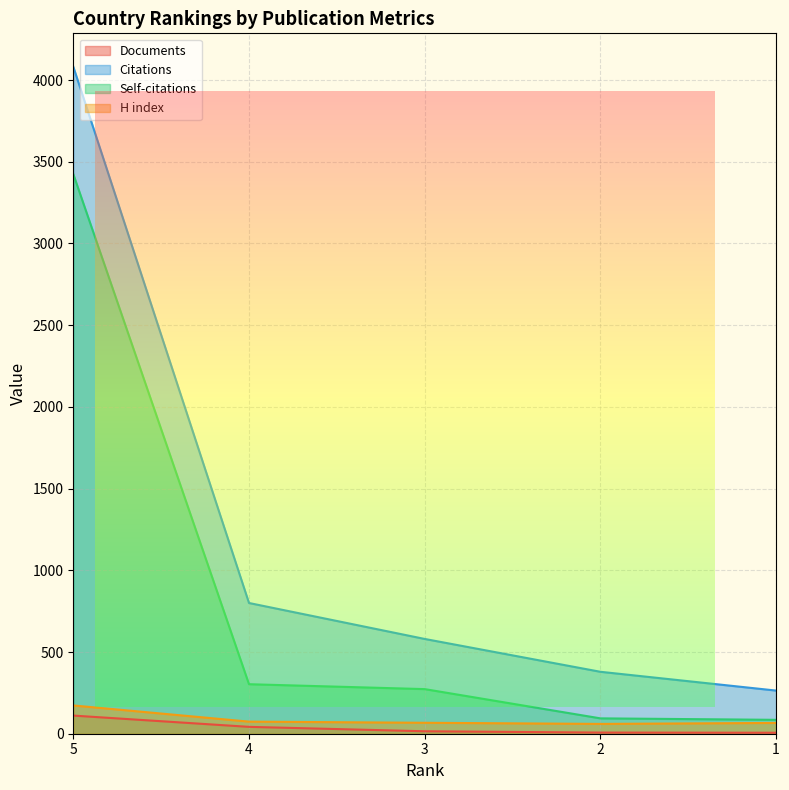

How many values in the H index series are below 67?

2